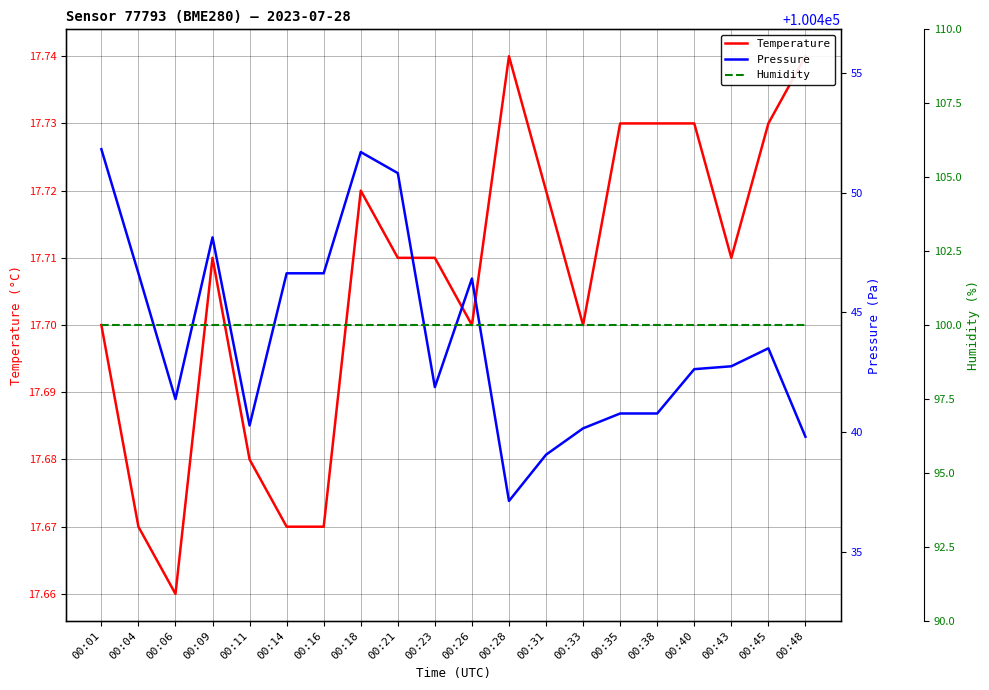

What is the difference between the second highest and minimum values in the Pressure series?

14.6